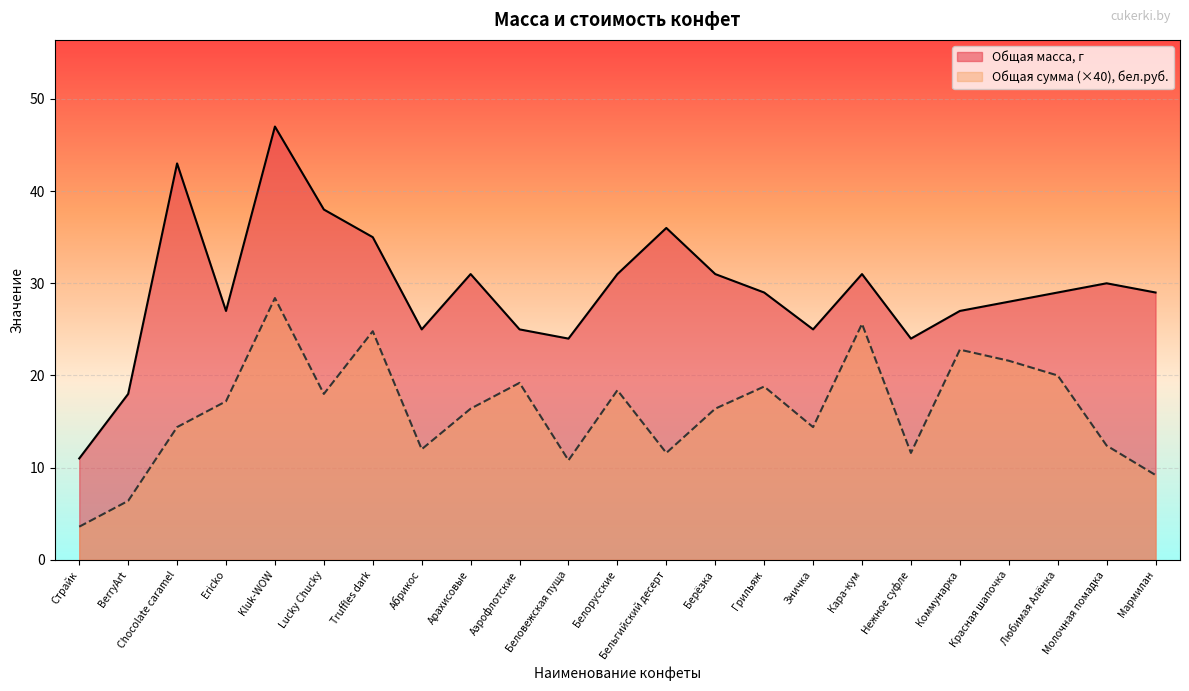

True or false: Общая сумма, бел.руб. and Общая масса, г intersect in this chart.

False